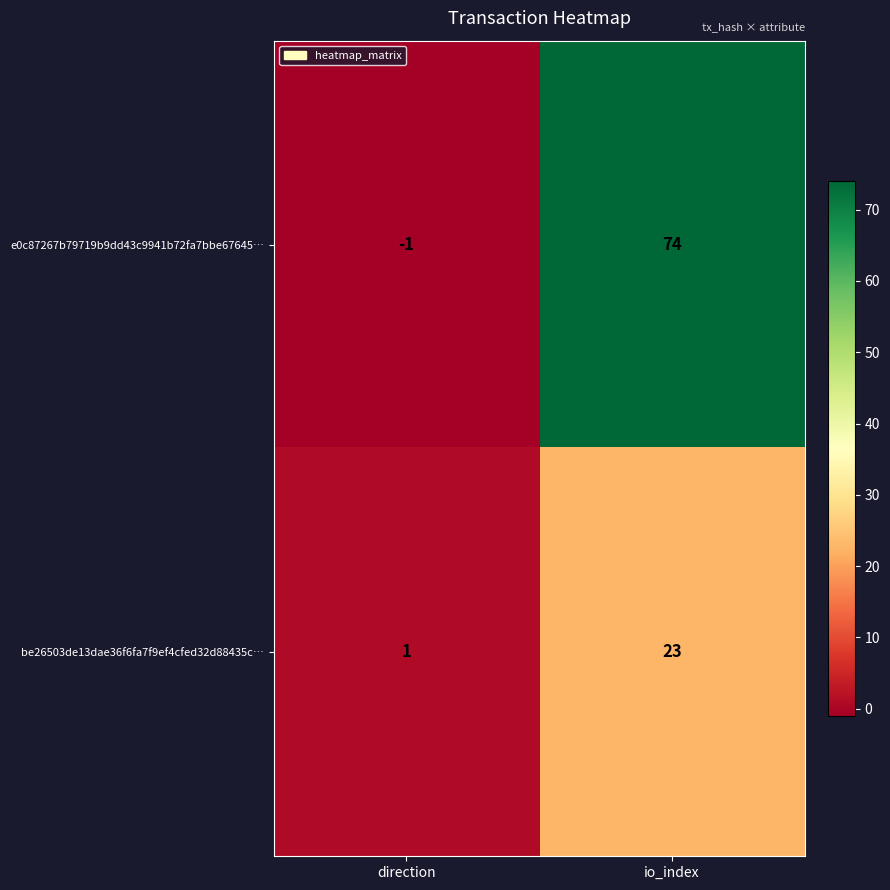

Reading left to right, what are all the values shown in this chart?

e0c87267b79719b9dd43c9941b72fa7bbe67645…: -1	74
be26503de13dae36f6fa7f9ef4cfed32d88435c…: 1	23